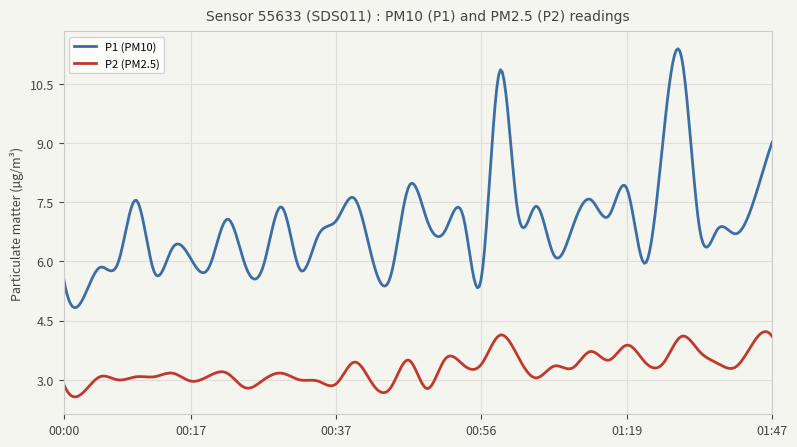

What is the minimum value shown in the chart?

2.6